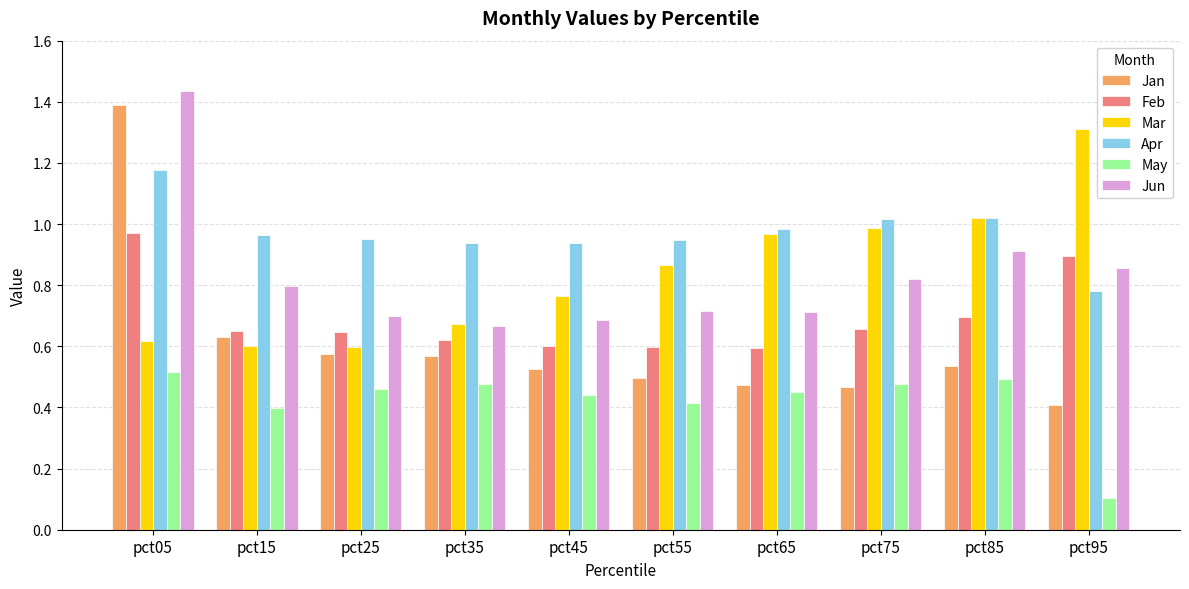

Is the value of Jun at pct95 greater than the value of Mar at pct25?

Yes